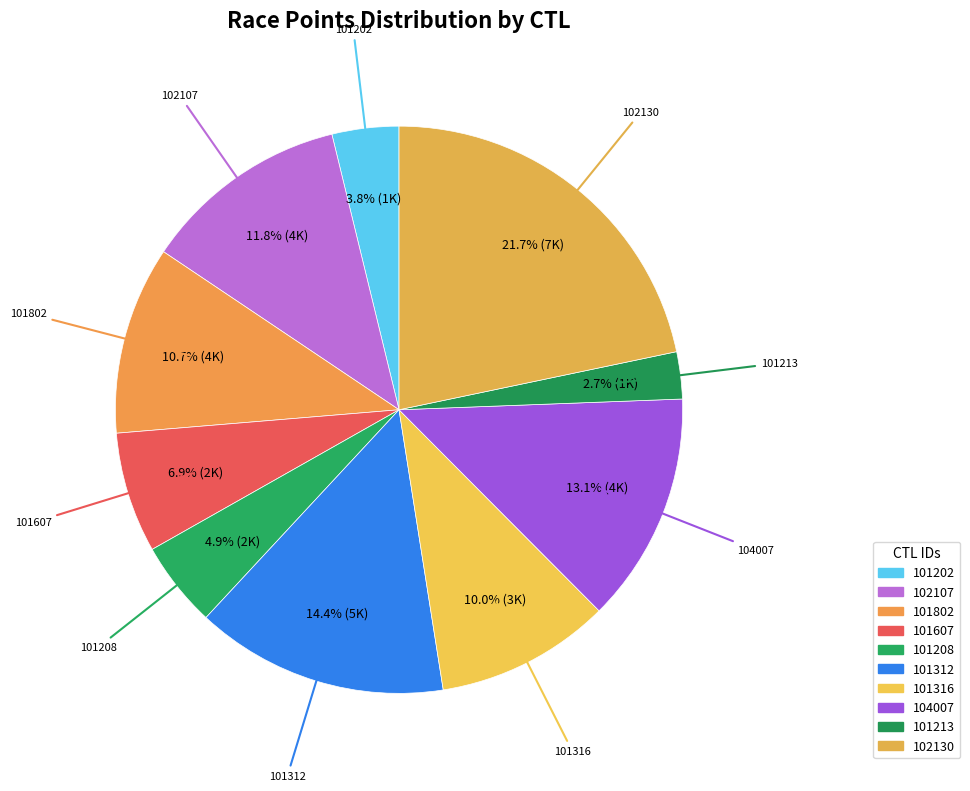

How many slices are in this pie chart?

10